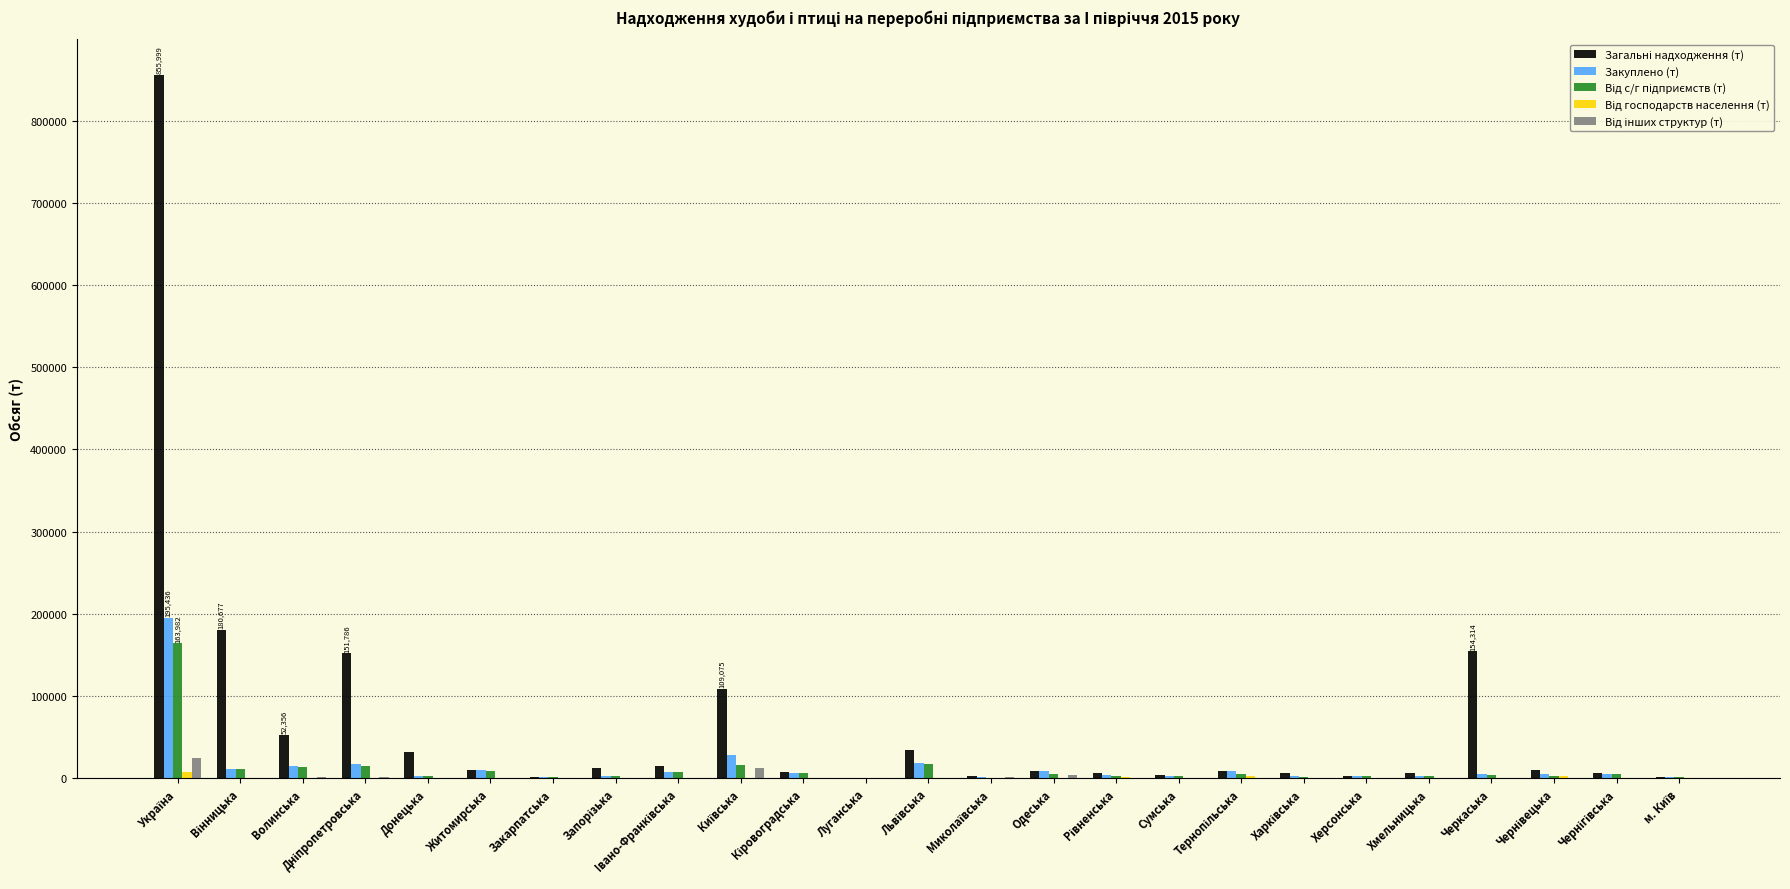

Reading right to left, transcribe all the data shown in this chart.

Загальні надходження (т): м. Київ=1259	Чернігівська=5746	Чернівецька=10401	Черкаська=154314	Хмельницька=6558	Херсонська=2816	Харківська=6423	Тернопільська=8399	Сумська=3368	Рівненська=6348	Одеська=8479	Миколаївська=2094	Львівська=34363	Луганська=686	Кіровоградська=6986	Київська=109075	Iвано-Франківська=14549	Запорізька=11994	Закарпатська=1227	Житомирська=9620	Донецька=31245	Дніпропетровська=151786	Волинська=52356	Вінницька=180677	Україна=855999
Закуплено (т): м. Київ=1259	Чернігівська=5309	Чернівецька=5224	Черкаська=4979	Хмельницька=2790	Херсонська=2177	Харківська=2618	Тернопільська=8380	Сумська=2730	Рівненська=4101	Одеська=8469	Миколаївська=1779	Львівська=18269	Луганська=329	Кіровоградська=5992	Київська=28421	Iвано-Франківська=8076	Запорізька=2373	Закарпатська=1227	Житомирська=9620	Донецька=2103	Дніпропетровська=16659	Волинська=14578	Вінницька=11692	Україна=195436
Від с/г підприємств (т): м. Київ=1166	Чернігівська=4619	Чернівецька=3167	Черкаська=4189	Хмельницька=2458	Херсонська=2111	Харківська=1846	Тернопільська=5615	Сумська=2499	Рівненська=3032	Одеська=4622	Миколаївська=229	Львівська=17766	Луганська=329	Кіровоградська=5990	Київська=15783	Iвано-Франківська=7879	Запорізька=2313	Закарпатська=1227	Житомирська=9288	Донецька=2072	Дніпропетровська=15014	Волинська=12974	Вінницька=11552	Україна=163982
Від господарств населення (т): м. Київ=0	Чернігівська=0	Чернівецька=2046	Черкаська=2	Хмельницька=332	Херсонська=5	Харківська=0	Тернопільська=2754	Сумська=24	Рівненська=894	Одеська=2	Миколаївська=12	Львівська=57	Луганська=0	Кіровоградська=2	Київська=1	Iвано-Франківська=164	Запорізька=6	Закарпатська=0	Житомирська=331	Донецька=0	Дніпропетровська=0	Волинська=514	Вінницька=66	Україна=7223
Від інших структур (т): м. Київ=93	Чернігівська=690	Чернівецька=11	Черкаська=788	Хмельницька=0	Херсонська=61	Харківська=0	Тернопільська=11	Сумська=207	Рівненська=175	Одеська=3845	Миколаївська=1538	Львівська=446	Луганська=0	Кіровоградська=0	Київська=12637	Iвано-Франківська=33	Запорізька=54	Закарпатська=0	Житомирська=1	Донецька=31	Дніпропетровська=1645	Волинська=1090	Вінницька=74	Україна=24231